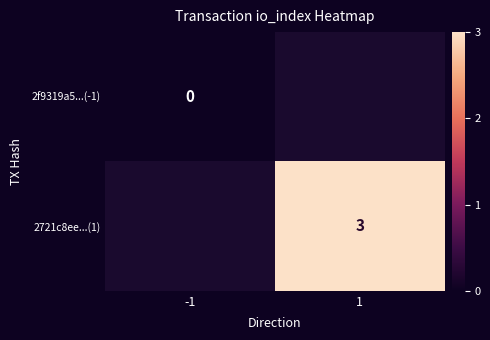

The 2721c8ee...(1) series shows 1.3 at 1. True or false?

False